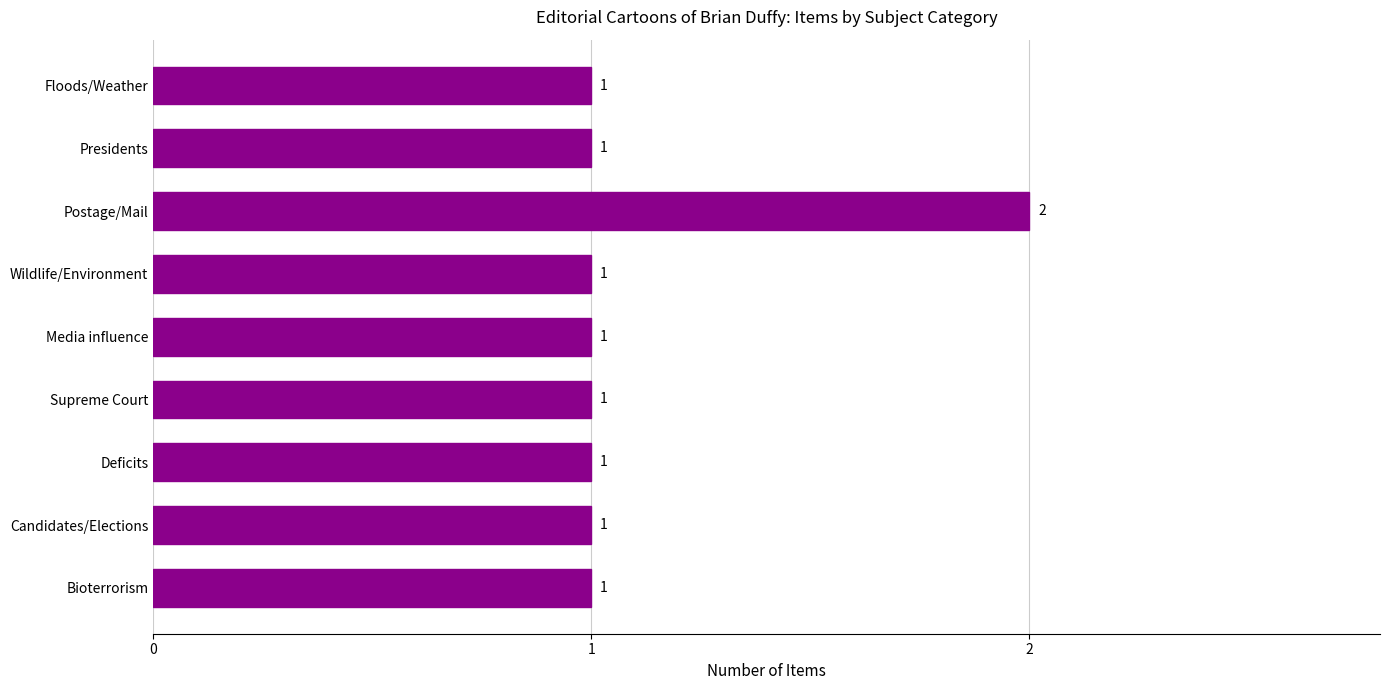

Is it true that the value at Candidates/Elections is 0?

False